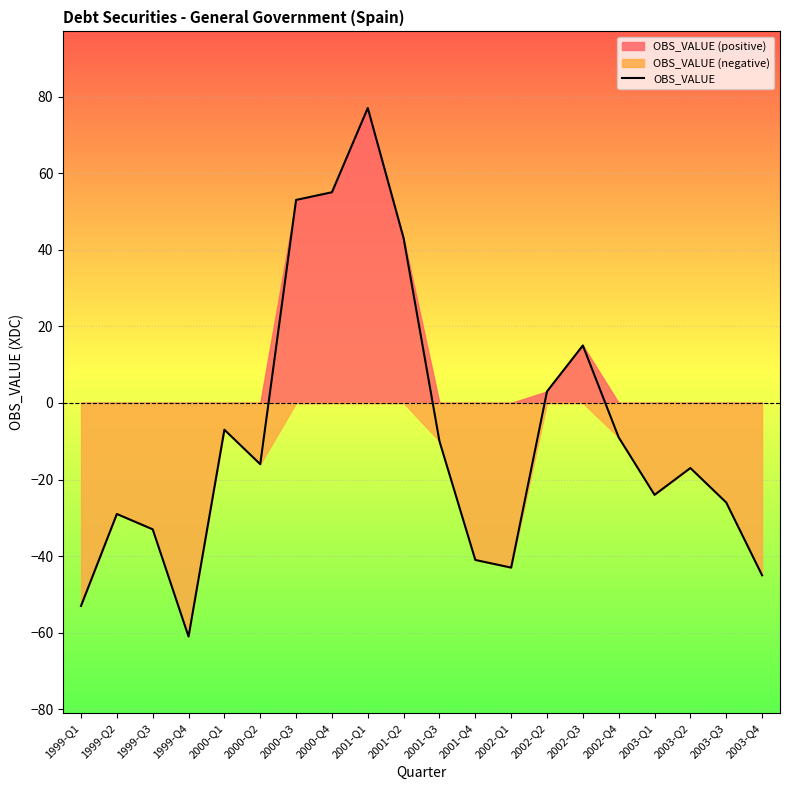

The chart shows a value of -10 at 2003-Q2. True or false?

False